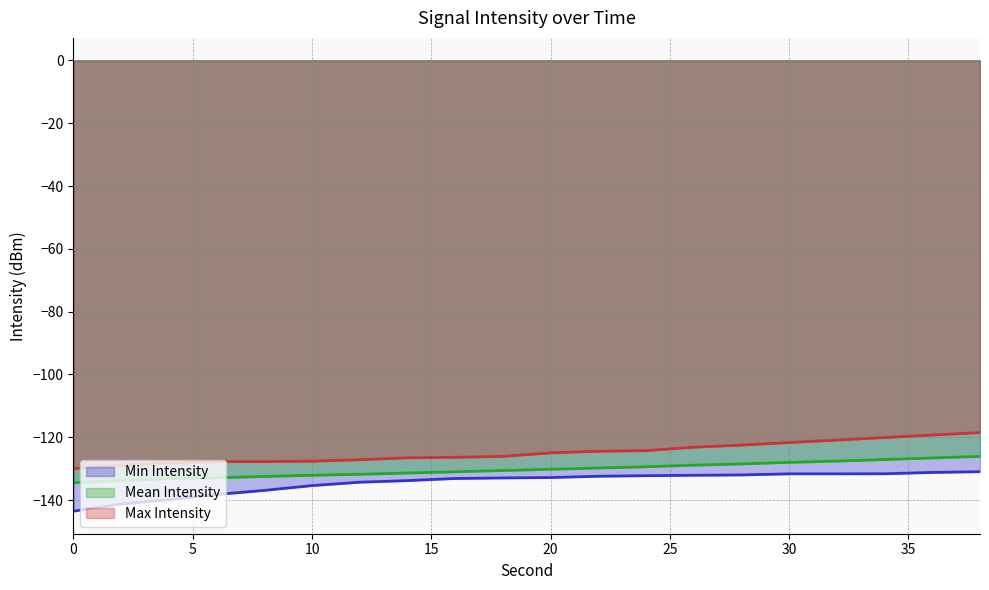

Rank the series at 22 from lowest to highest value.

Min Intensity, Mean Intensity, Max Intensity